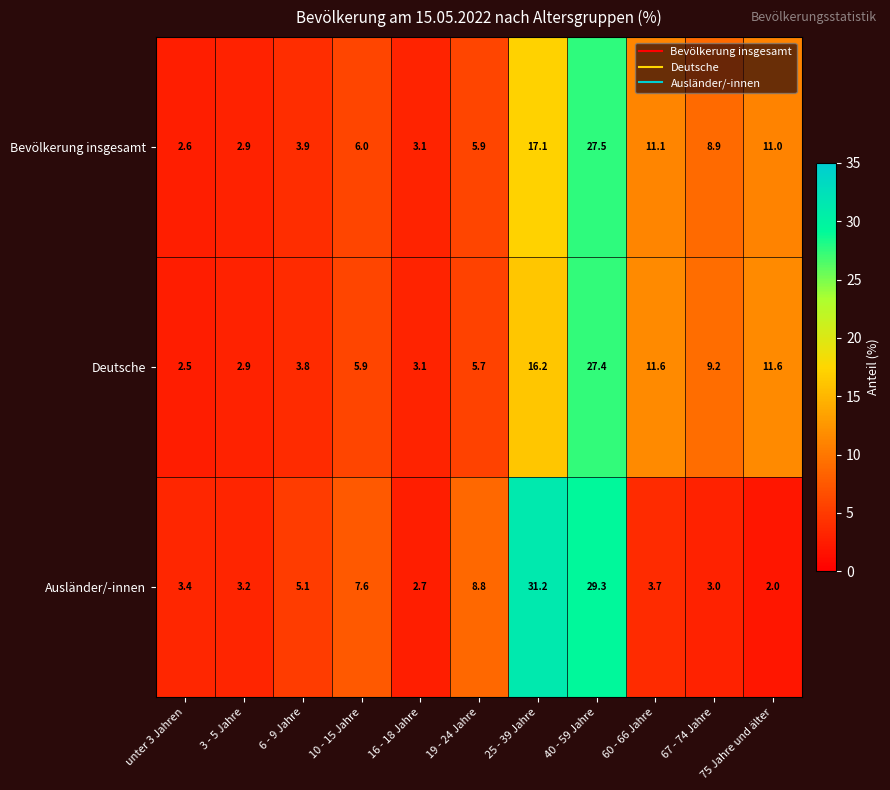

At how many categories does at least one series exceed 11?

4